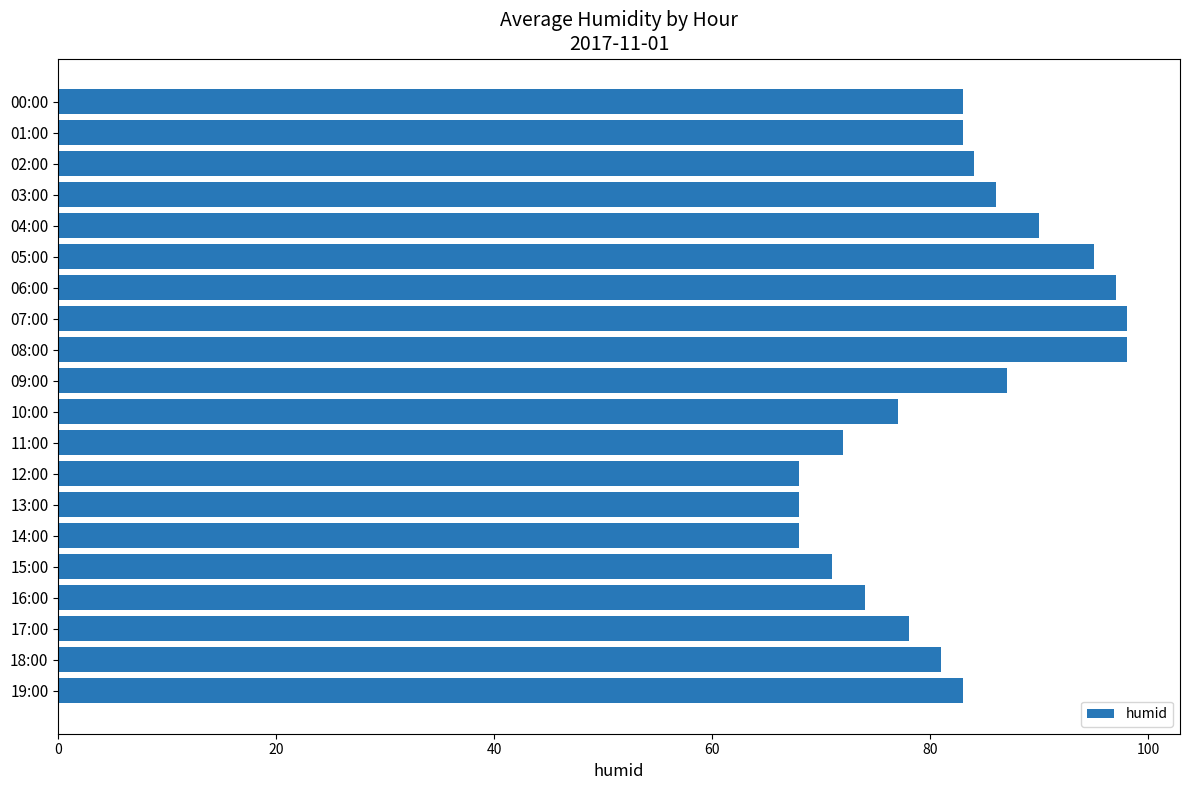

What is the change in value from 04:00 to 14:00?

-22